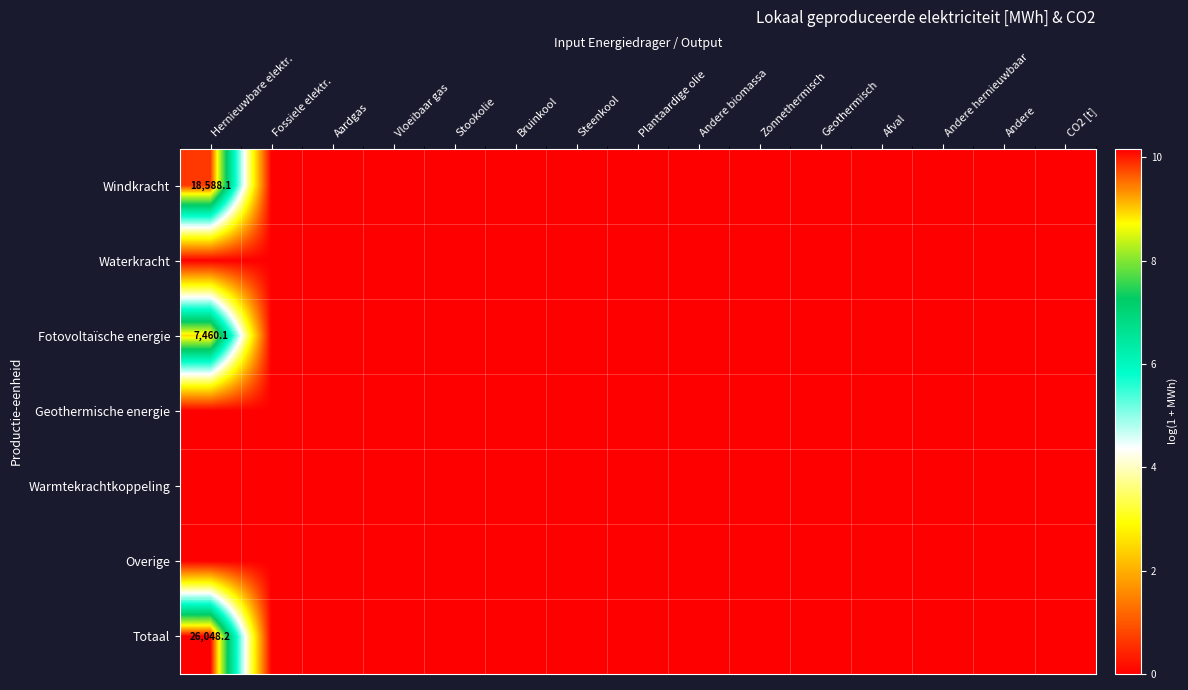

Is the value of Waterkracht at Zonnethermisch greater than the value of Windkracht at Aardgas?

No